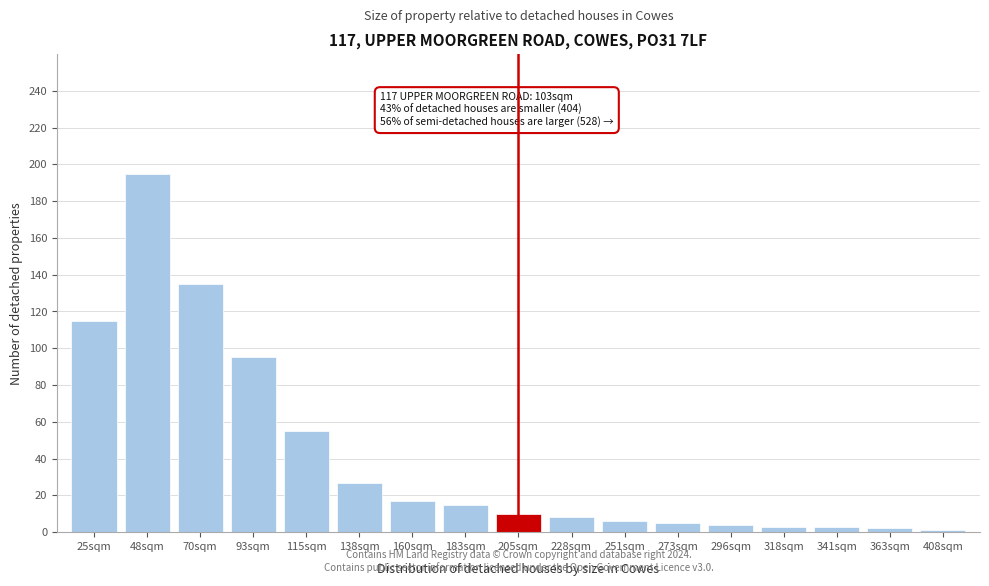

What is the approximate value at 228sqm?

8